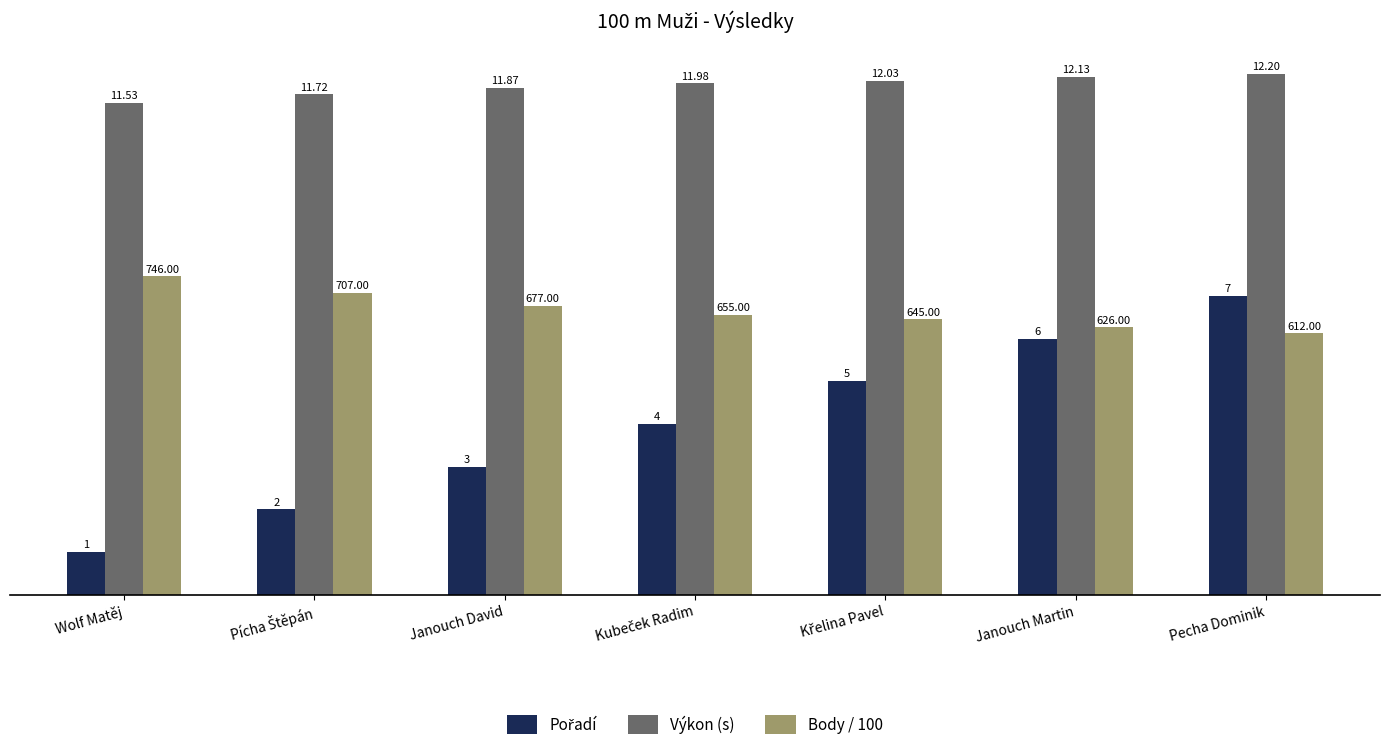

What is the label of the 7th bar from the left?

Pecha Dominik